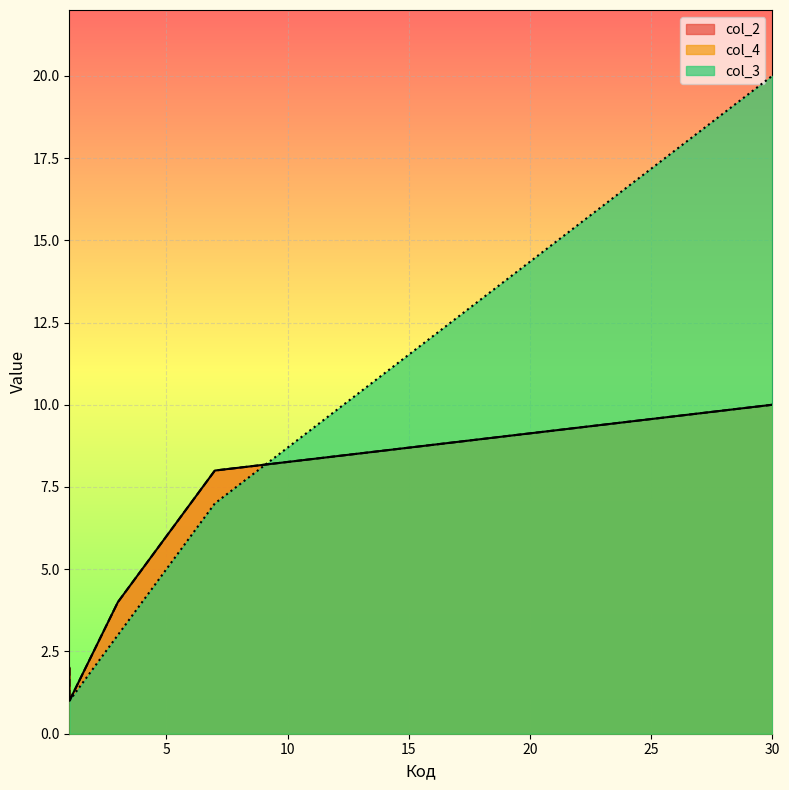

What is the lowest value of the col_2 series?

1